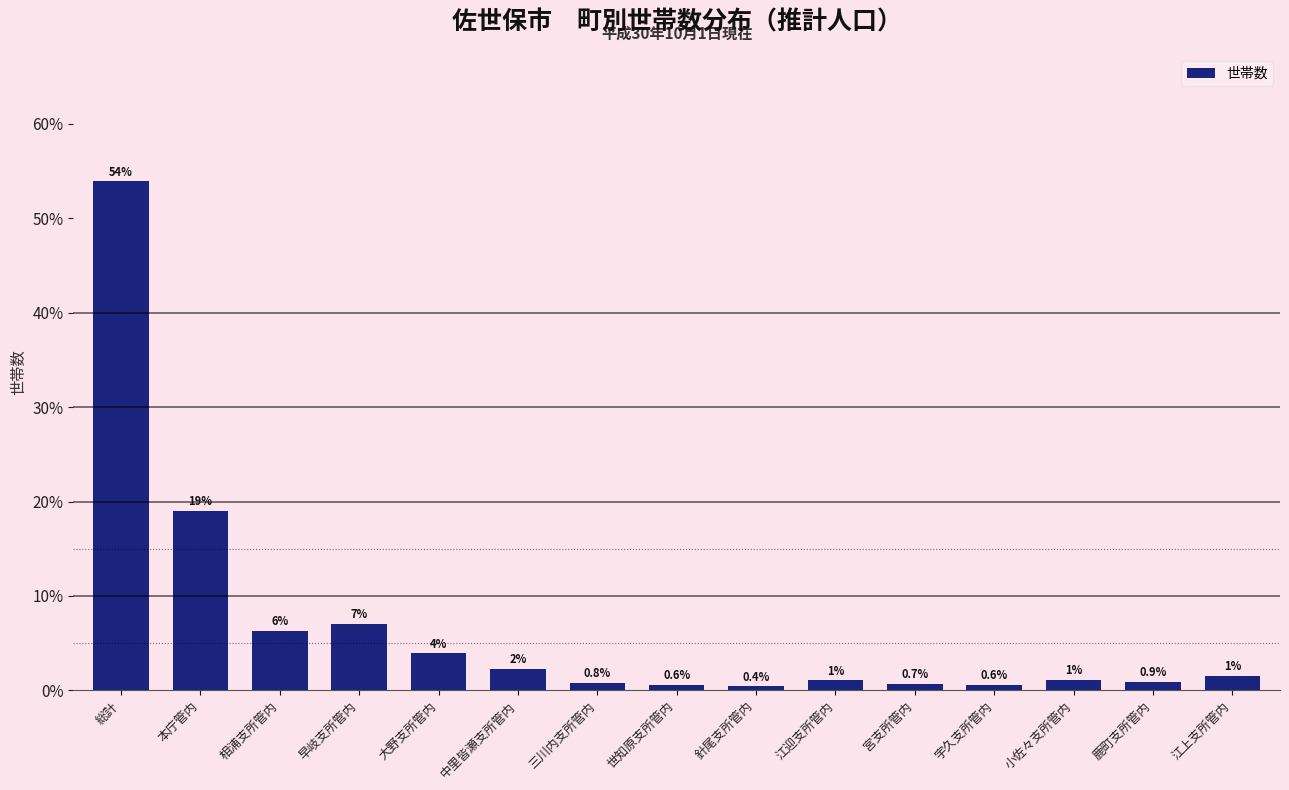

Between 江迎支所管内 and 中里皆瀬支所管内, which is larger?

中里皆瀬支所管内